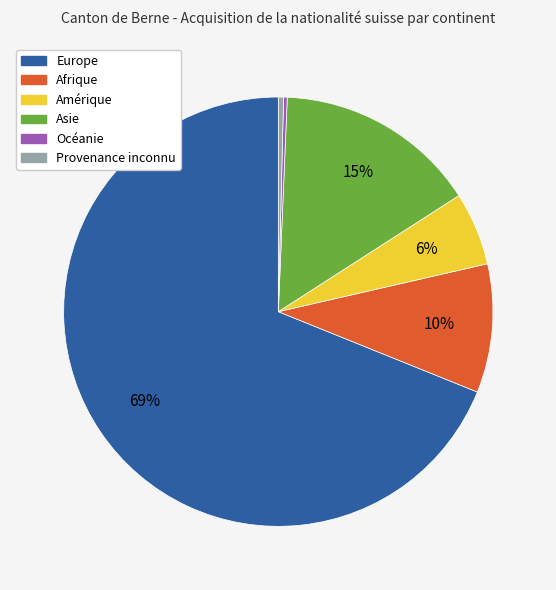

Which slice is the largest?

Europe